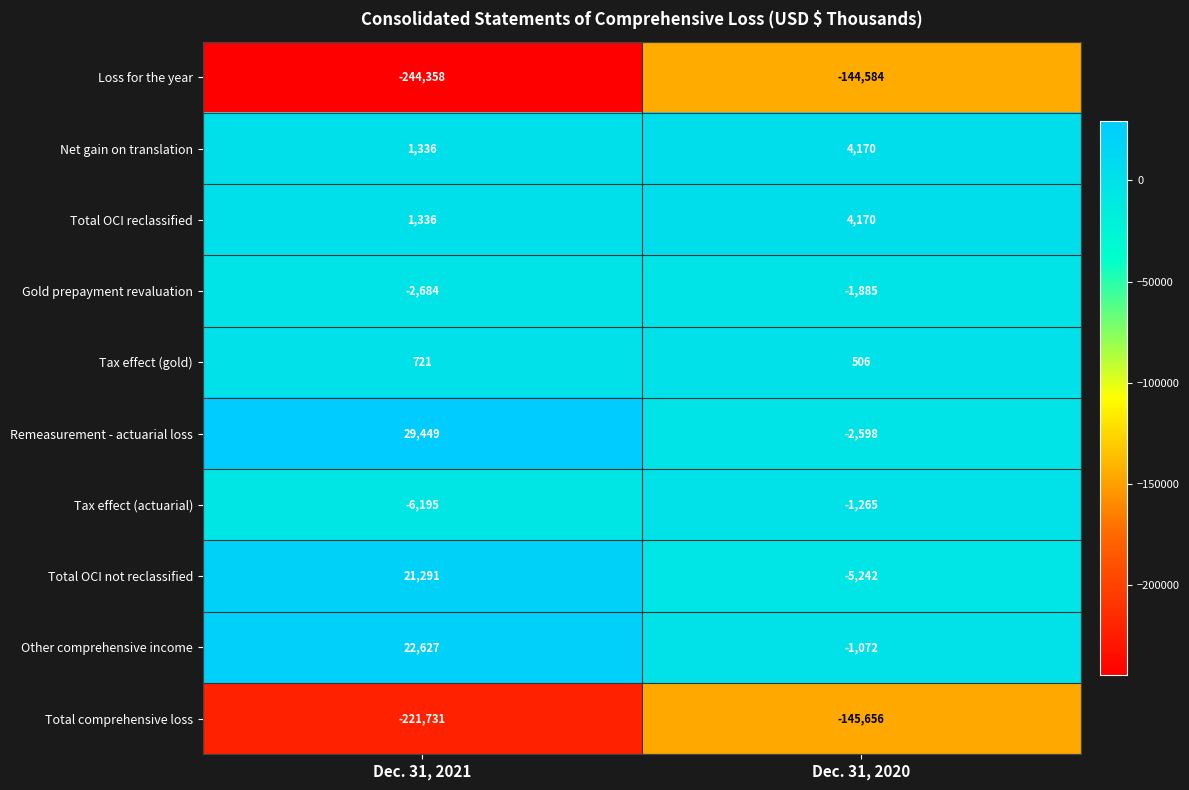

List the labels in order of Total comprehensive loss value, largest first.

Dec. 31, 2020, Dec. 31, 2021